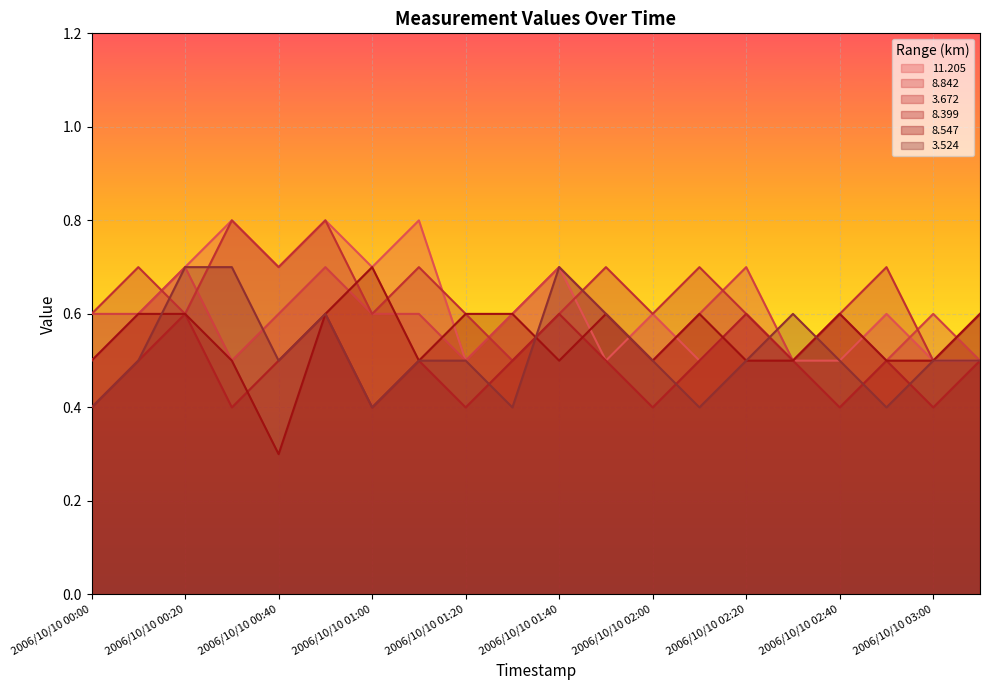

At how many categories does at least one series exceed 0?

20